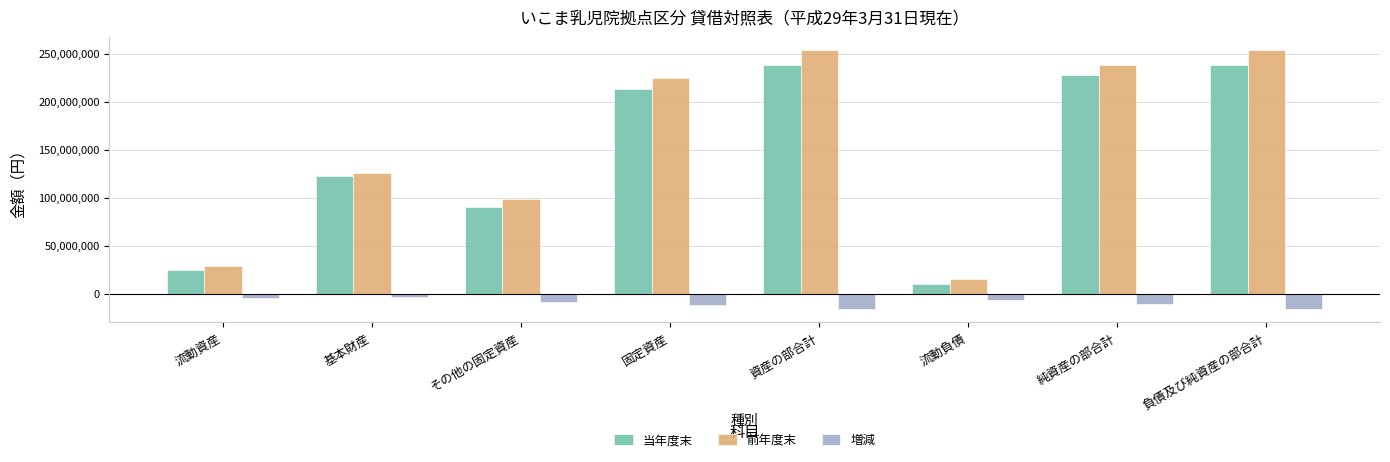

How many categories are shown in the chart?

8